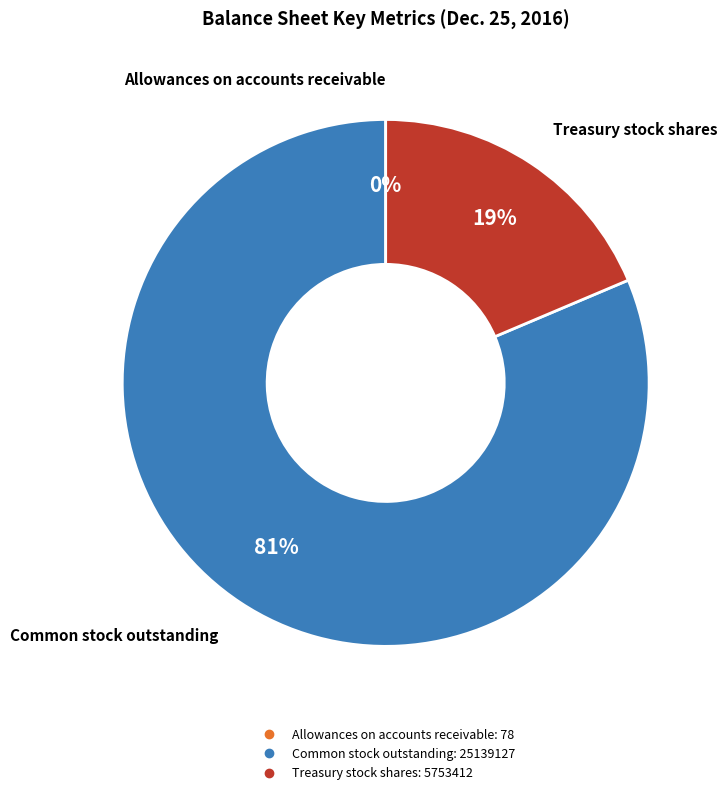

To the nearest percent, what is the average slice percentage?

33%